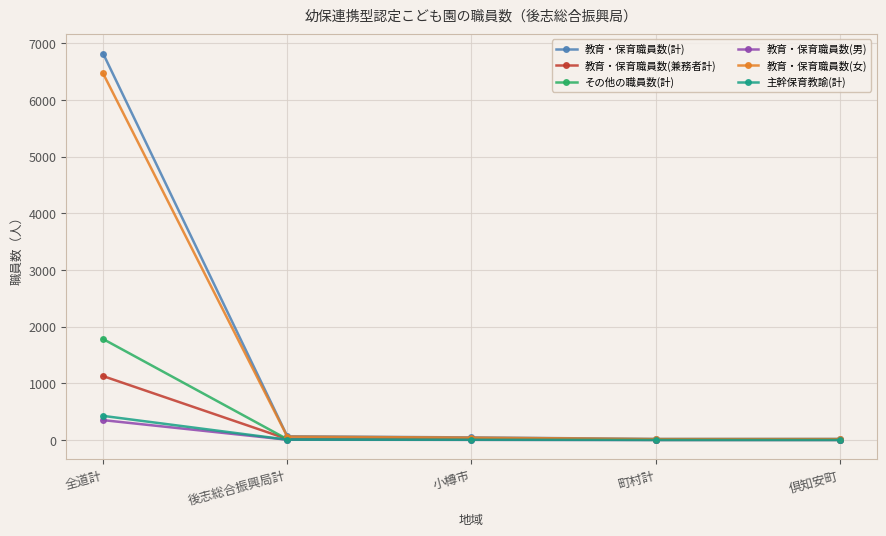

What is the value of the 教育・保育職員数(計) point at the 3rd from the left?

47